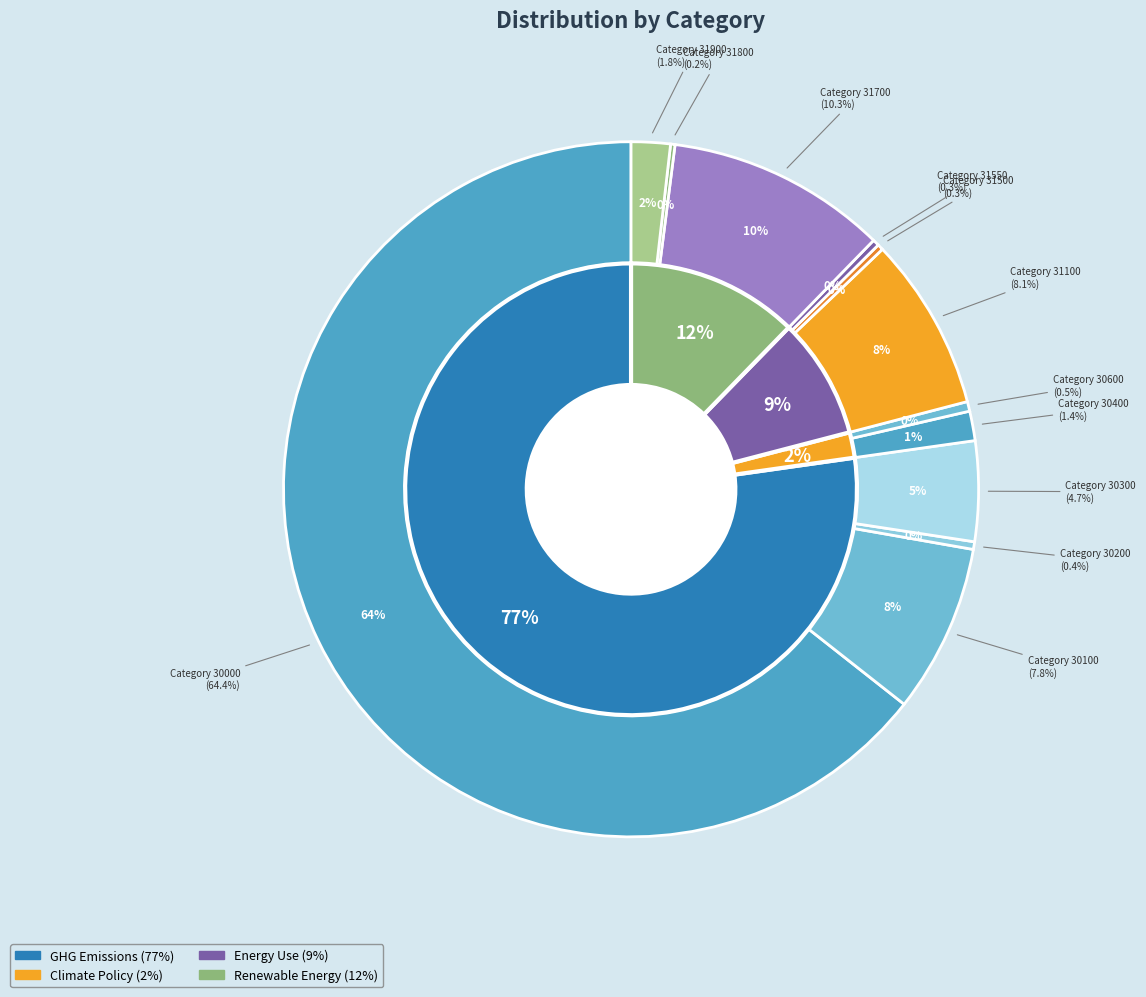

Rank the categories by value from lowest to highest.

31800, 31500, 31550, 30200, 30600, 30400, 31900, 30300, 30100, 31100, 31700, 30000